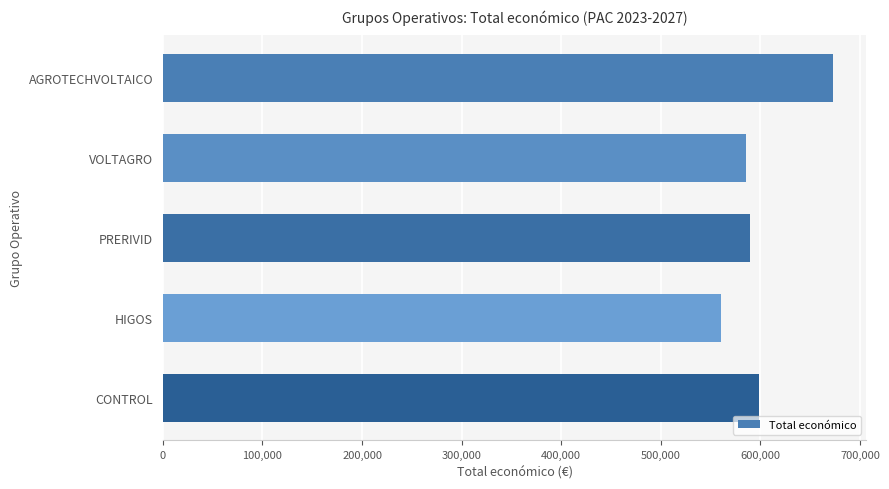

Is it true that the value at HIGOS is 560529?

True